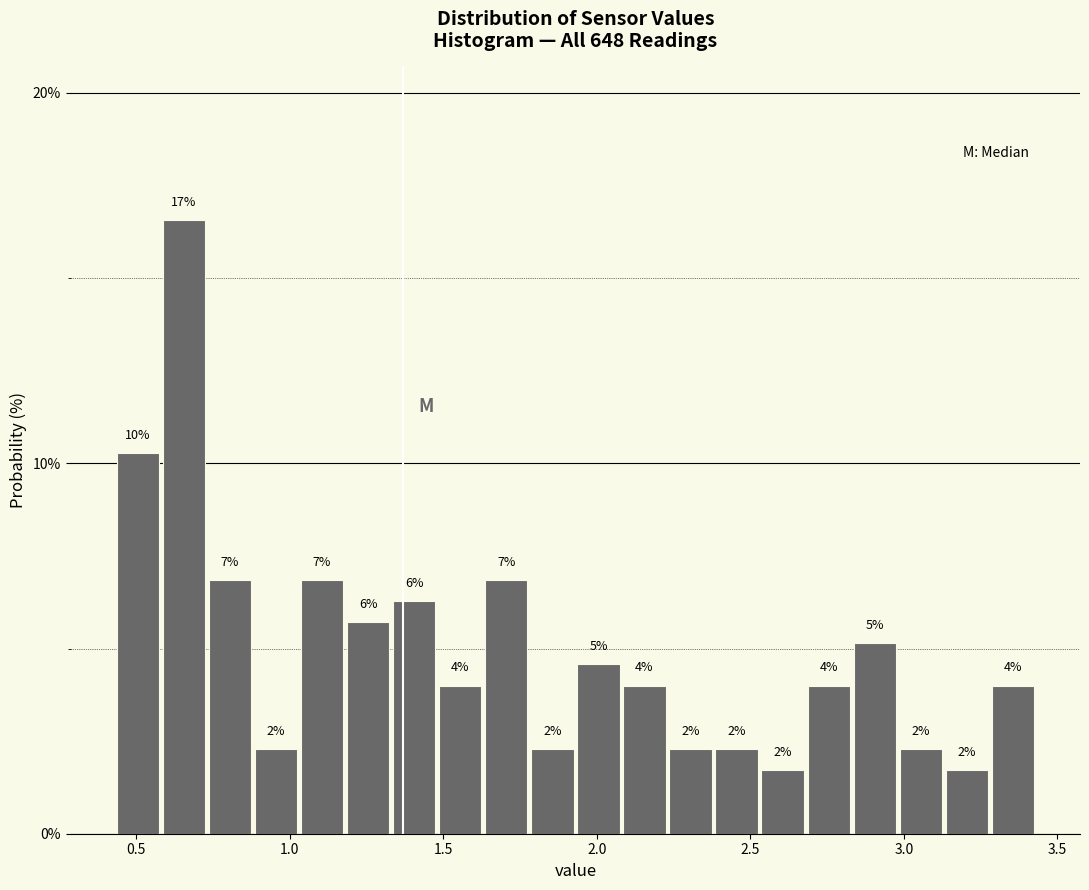

Around what value on the x-axis is the tallest bar? Give the approximate position of its centre, as read against the axis.

0.65